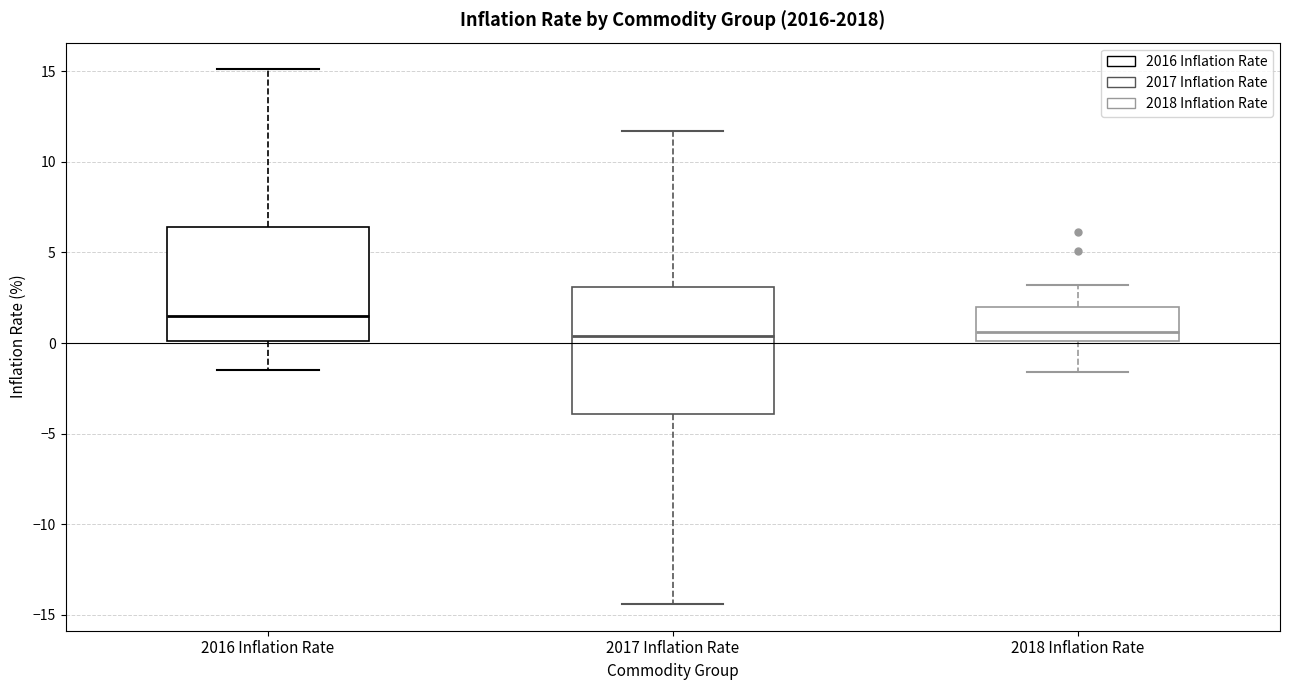

Where is the upper edge of the box for 2018 Inflation Rate on the y-axis? The values are not printed on the chart, so give them approximately, as read against the axis.

2.0